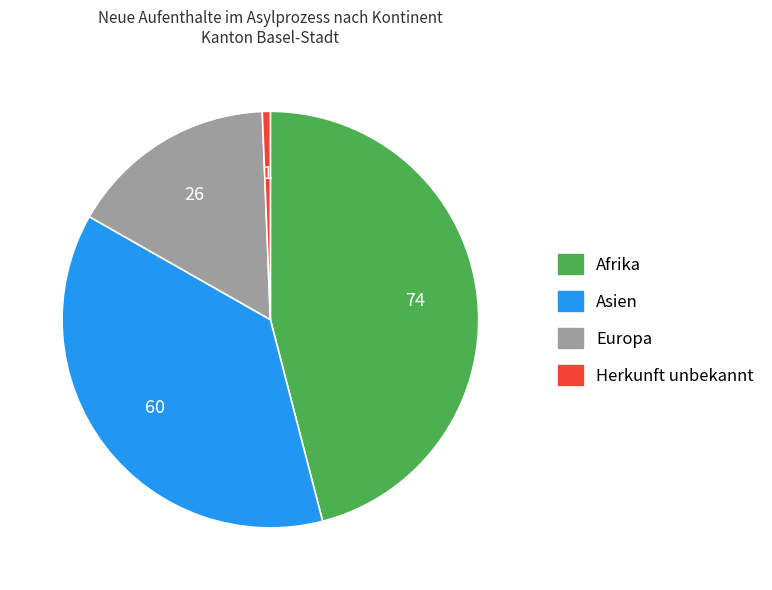

How many segments does this pie chart have?

4